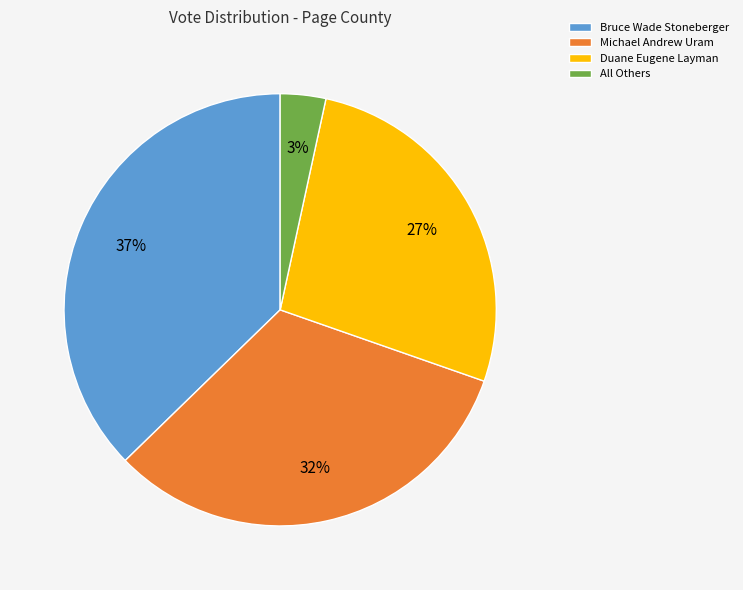

Between Duane Eugene Layman and All Others, which is larger?

Duane Eugene Layman